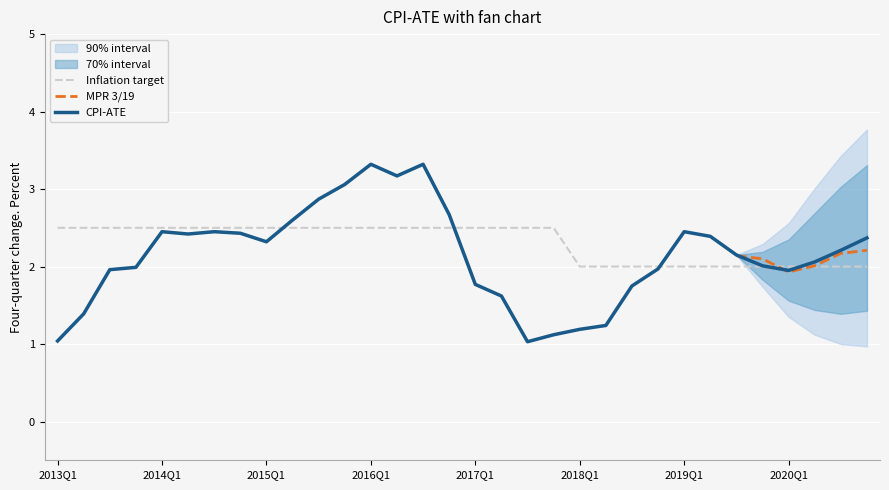

Between 31 and 21, which is larger?

31